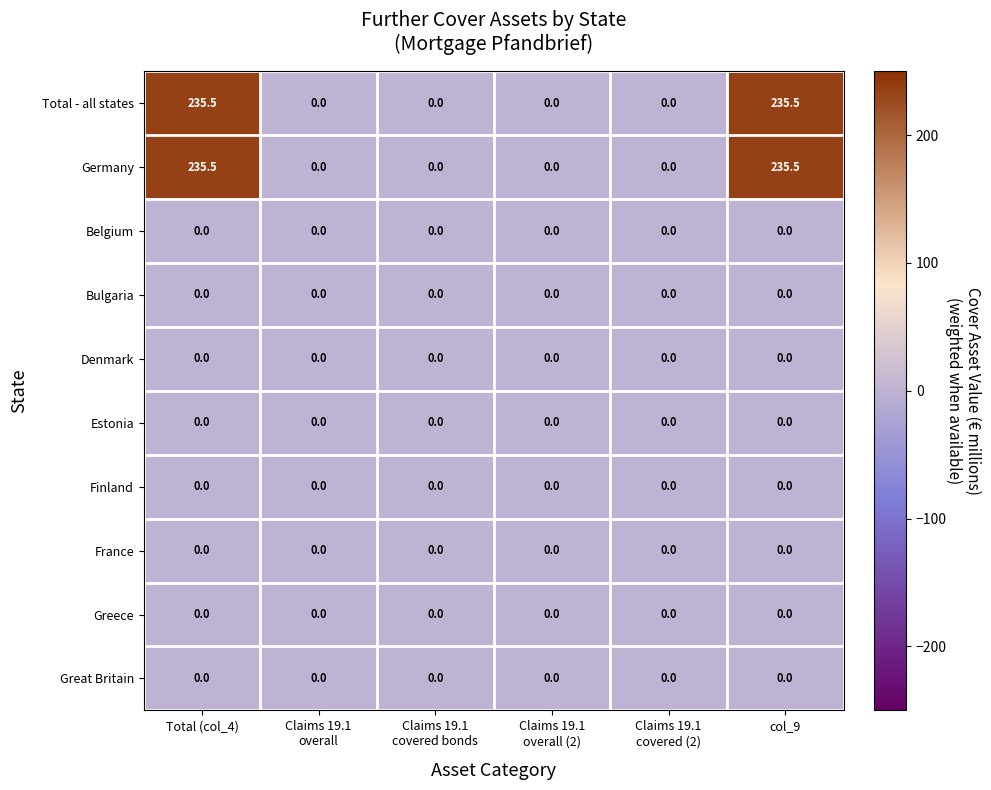

What is the greatest value displayed?

235.5